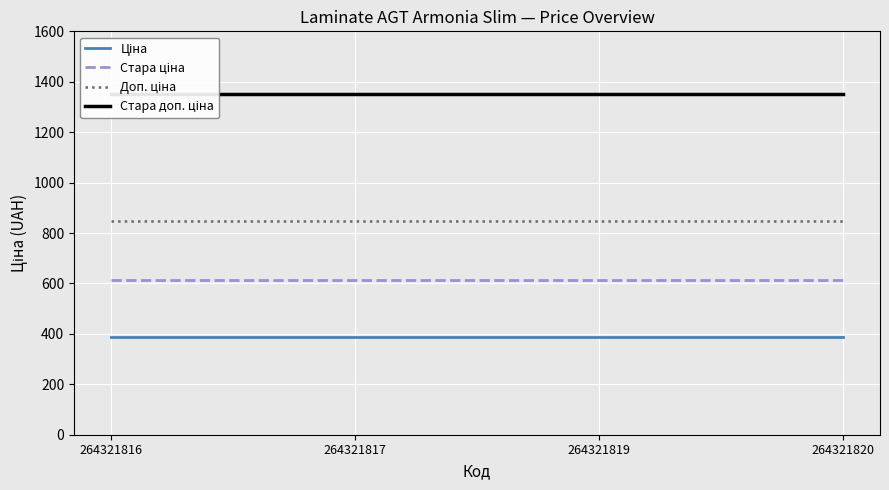

Between 264321820 and 264321817, which is larger?

264321820